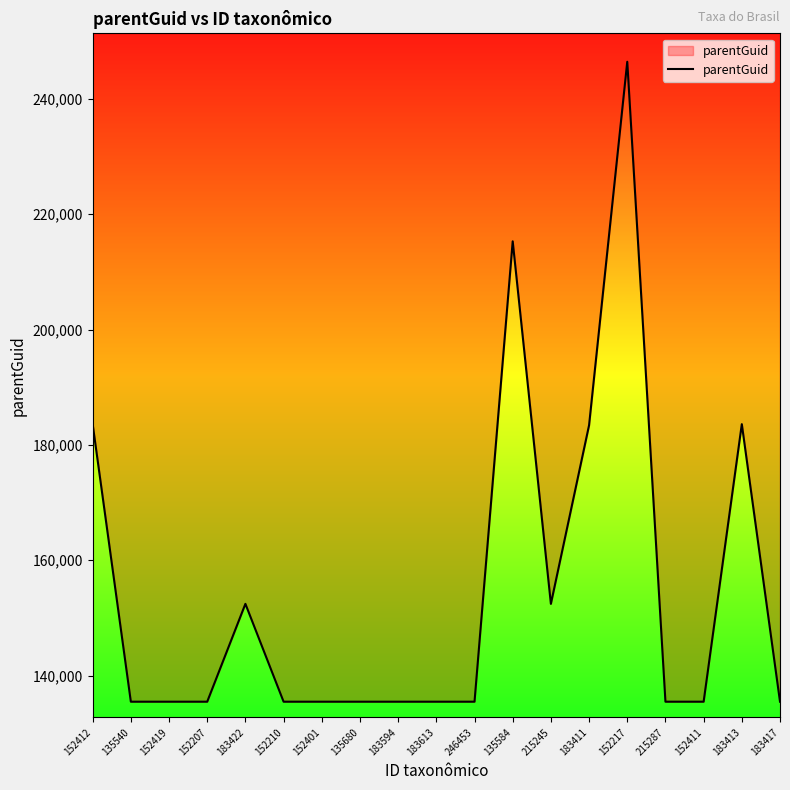

Reading right to left, what are all the values shown in this chart?

183417=135476	183413=183602	152411=135476	215287=135476	152217=246450	183411=183418	215245=152443	135584=215313	246453=135476	183613=135476	183594=135476	135680=135476	152401=135476	152210=135476	183422=152443	152207=135476	152419=135476	135540=135476	152412=183602